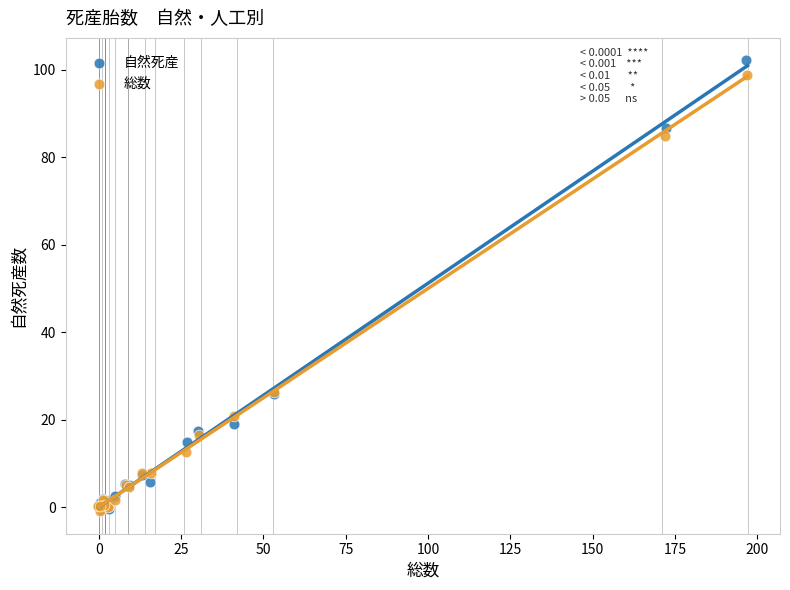

What are all the series names shown in the legend?

自然死産, 総数